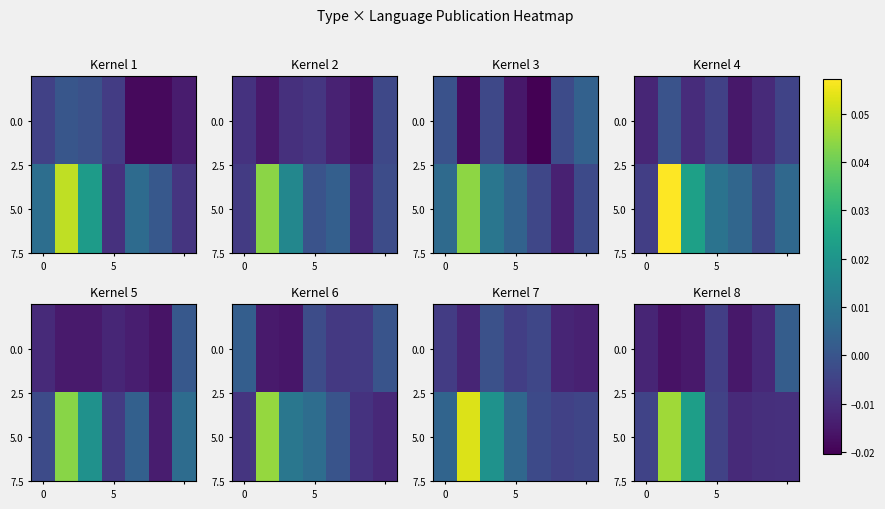

How many positive values does the 5.0 series have?

2